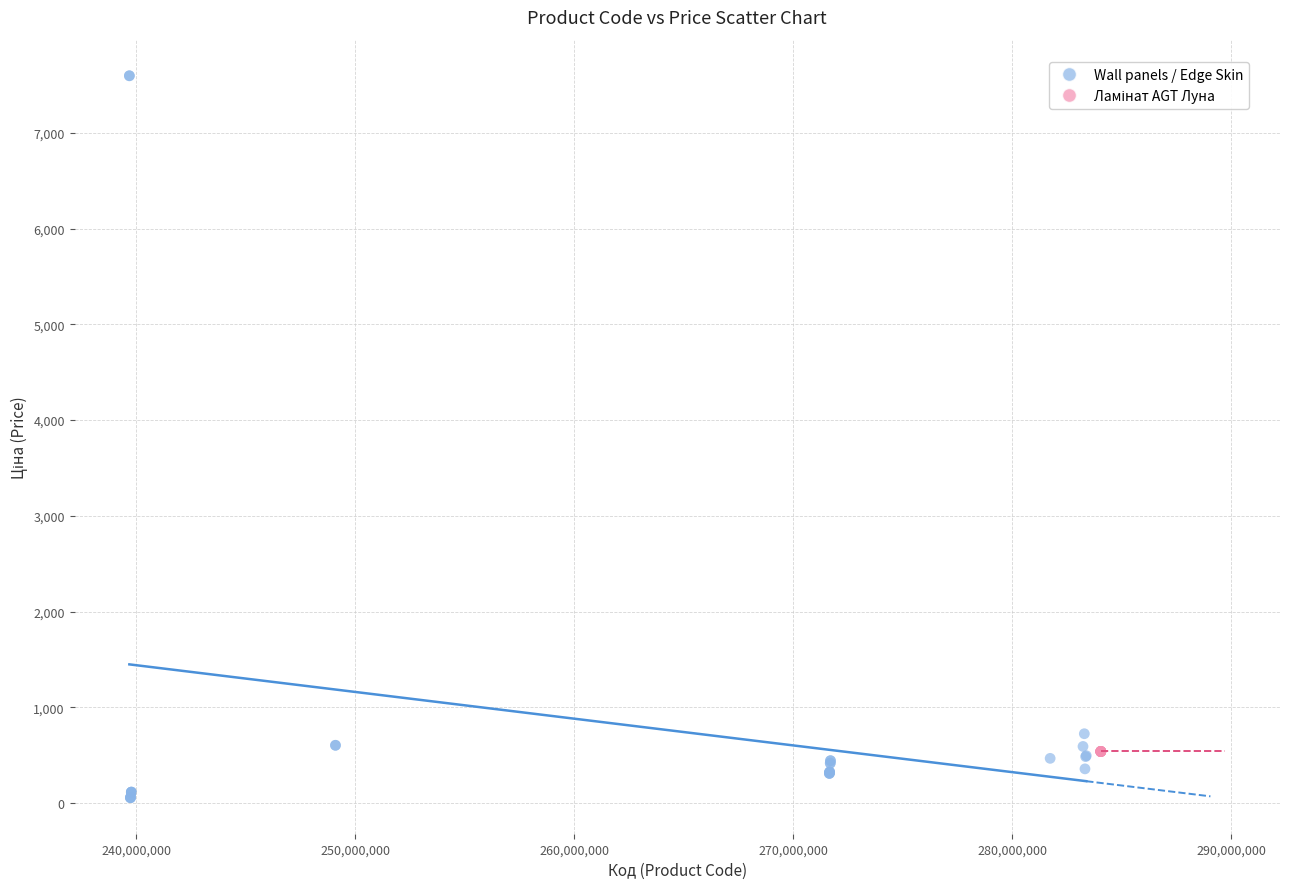

Which series contains the lowest Y value?

Wall panels / Edge Skin